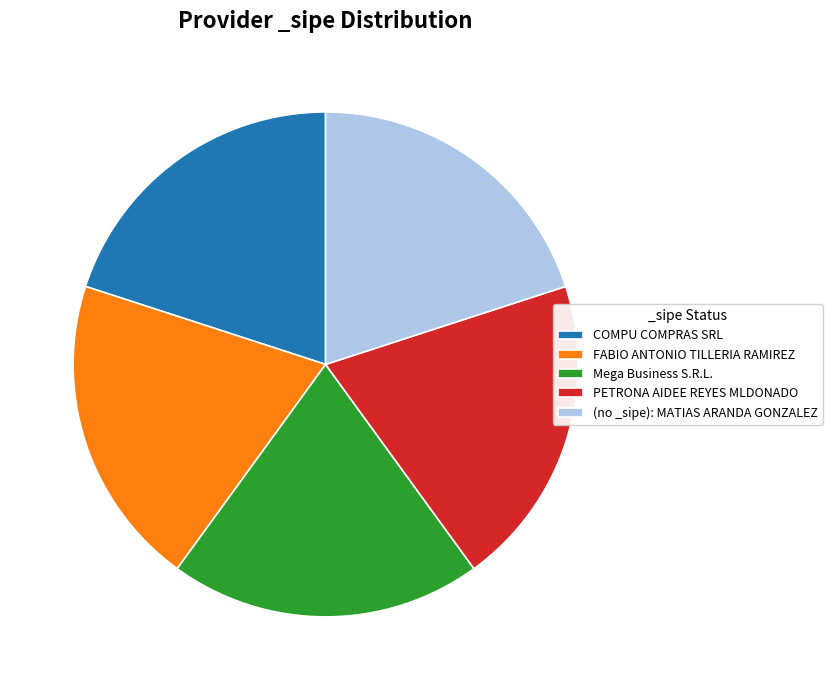

Is it true that COMPU COMPRAS SRL is 34% of the pie?

False